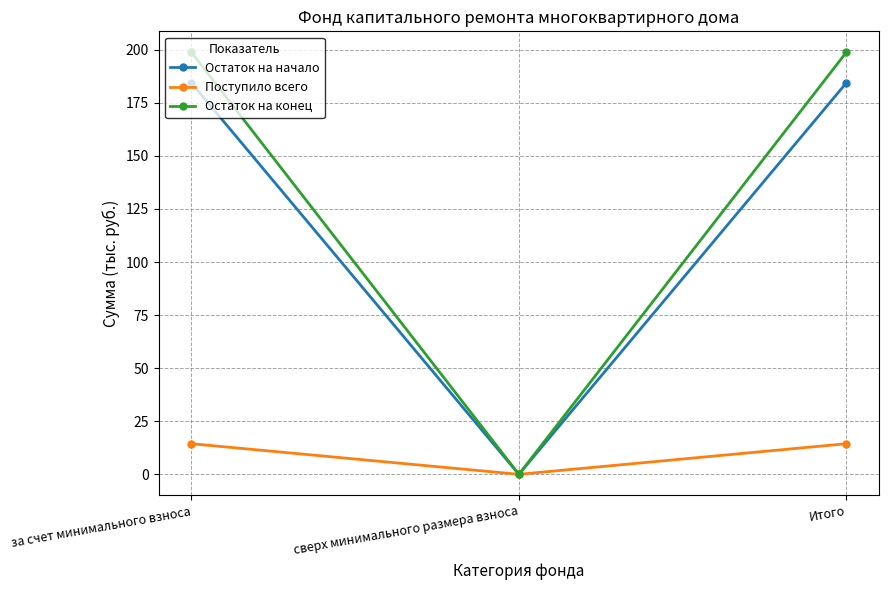

How many lines are shown in the chart?

3